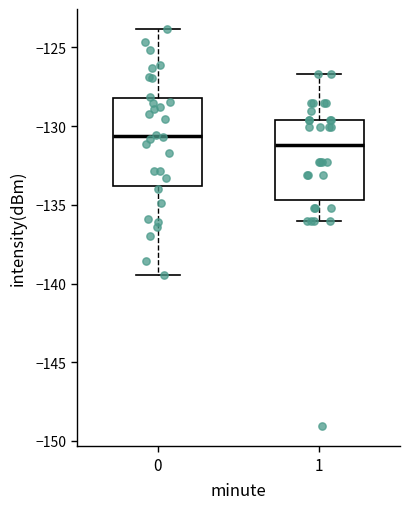

Reading left to right, transcribe this box plot: for each box, give where its median line is, the range the box spans, and where its two whiskers end, as read against the y-axis. The values are not printed on the chart, so give them approximately, as read against the axis.

0: median -130.5, box -134.0 to -128.0, whiskers -139.5 to -124.0
1: median -131.0, box -134.5 to -129.5, whiskers -136.0 to -126.5